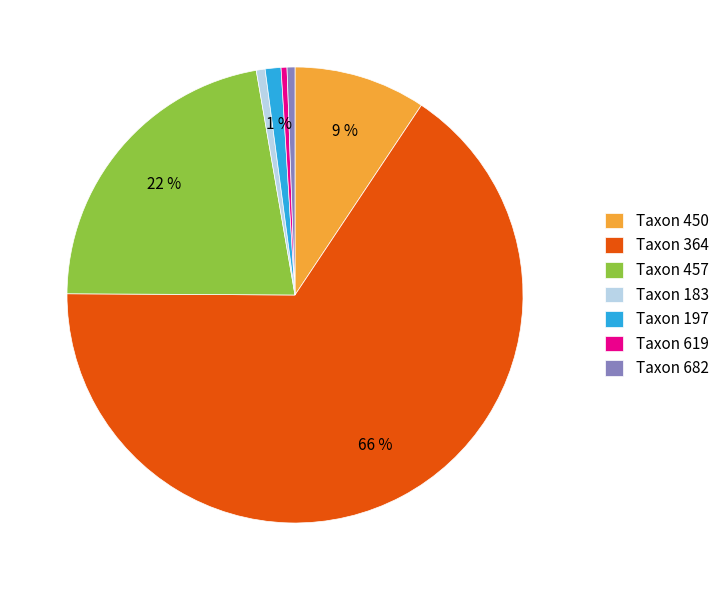

To the nearest percent, what portion does Taxon 457 represent?

22%